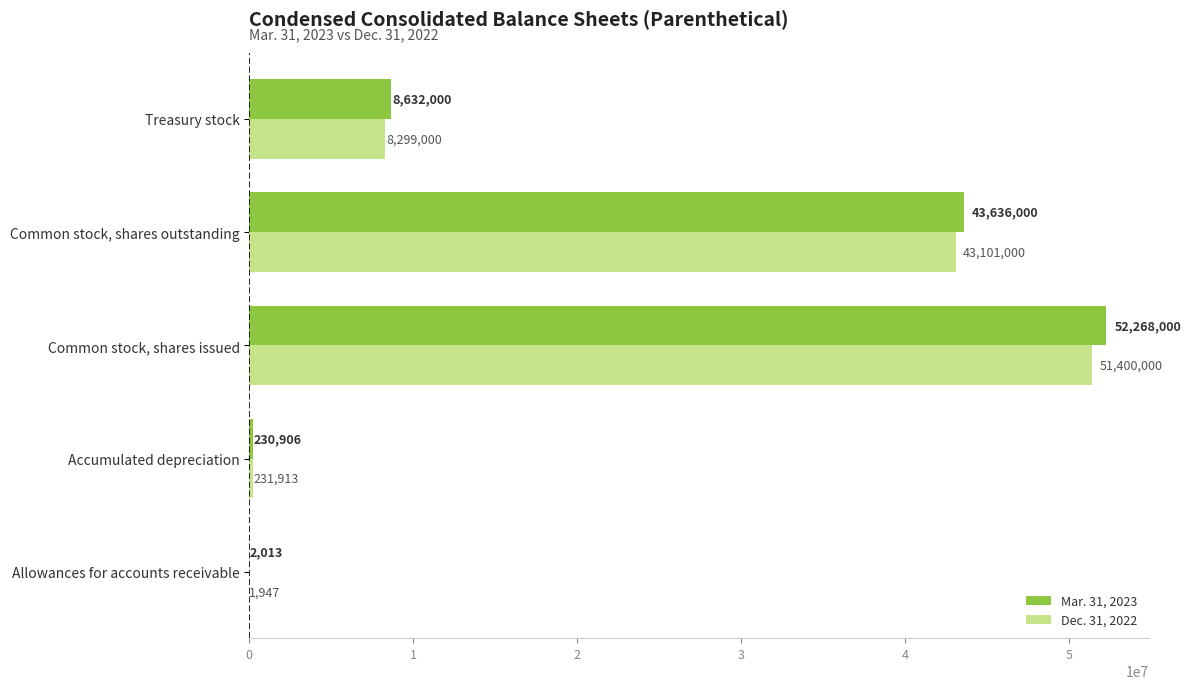

Is the value of Dec. 31, 2022 at Treasury stock greater than the value of Mar. 31, 2023 at Accumulated depreciation?

Yes